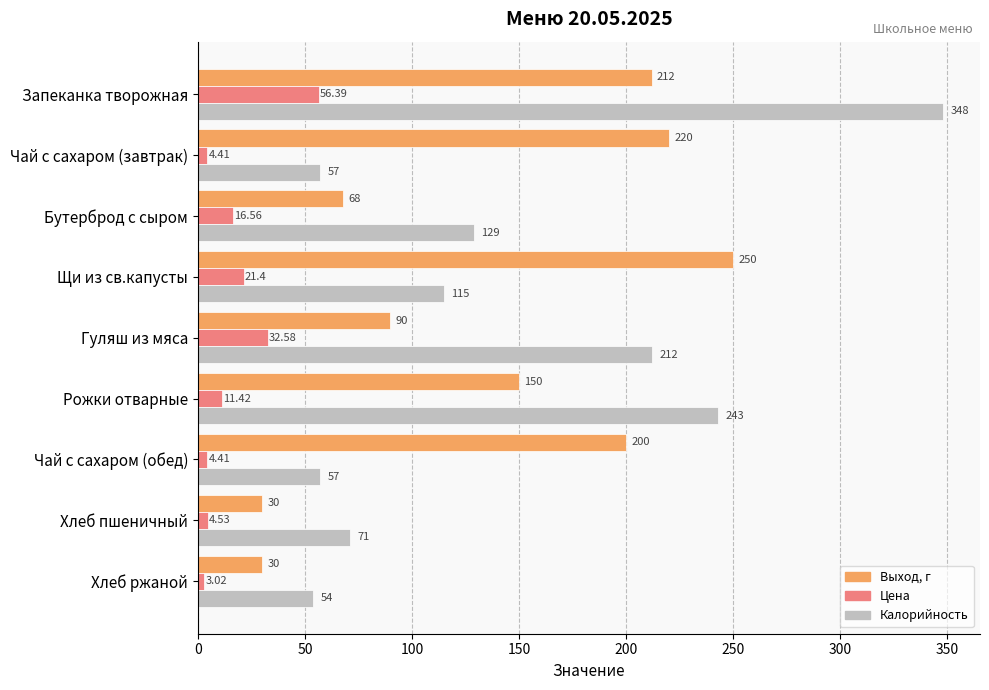

At how many categories does at least one series exceed 127?

7